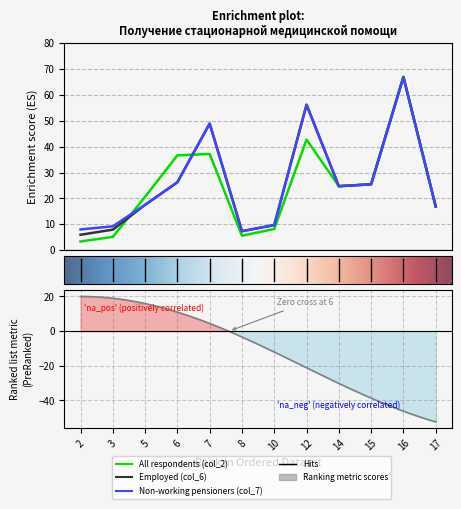

True or false: Employed (col_6) has more than 2 interior local peaks.

True